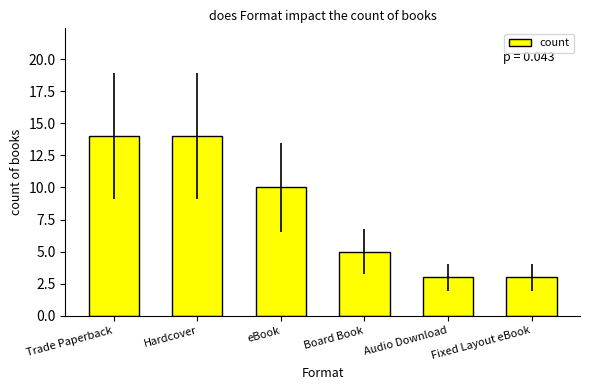

How many bars are there in total?

6